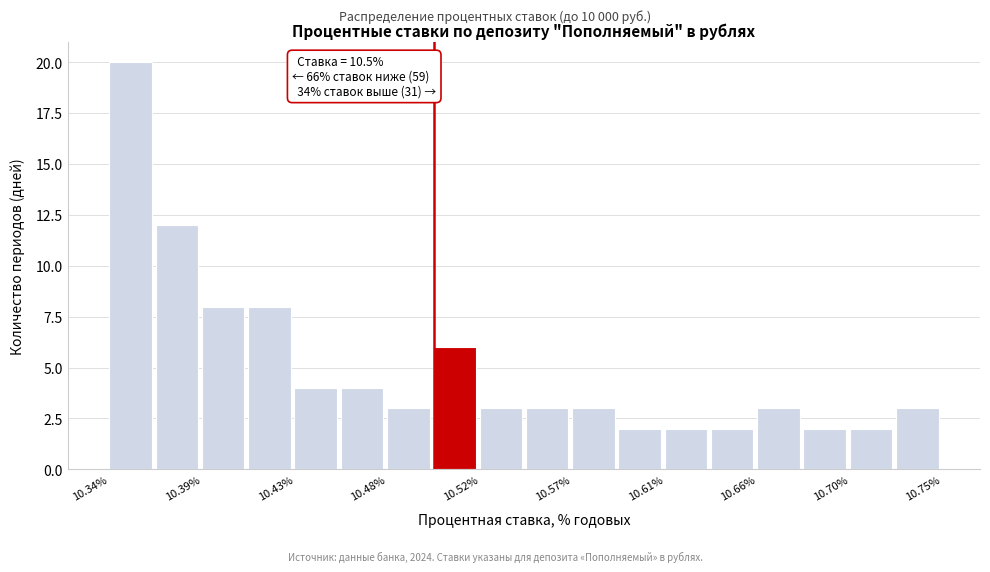

Over which range of the x-axis is the bar tallest?

10.340 to 10.365